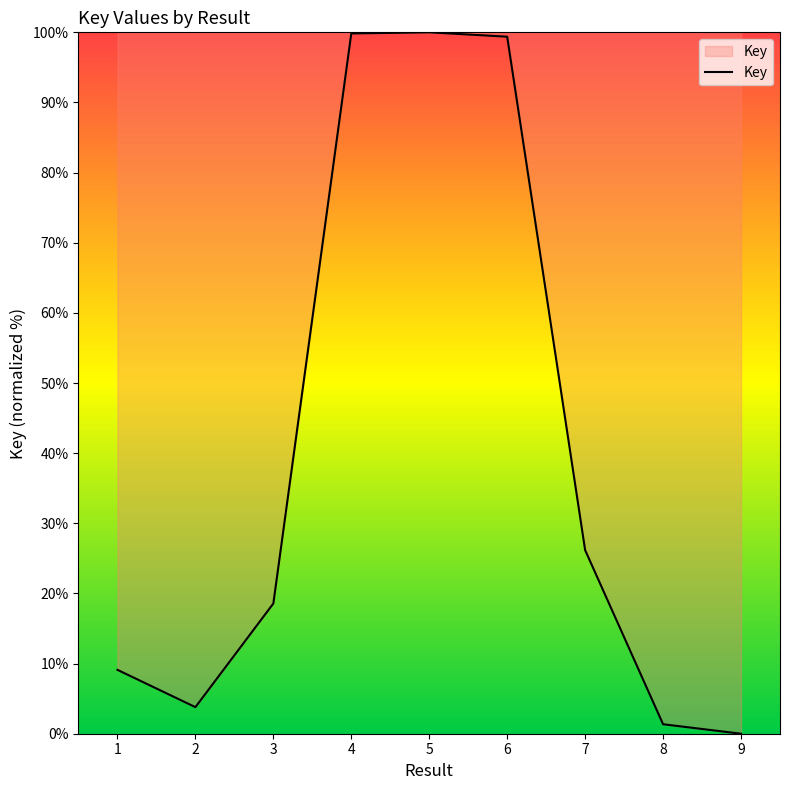

How many values are below 18?

4